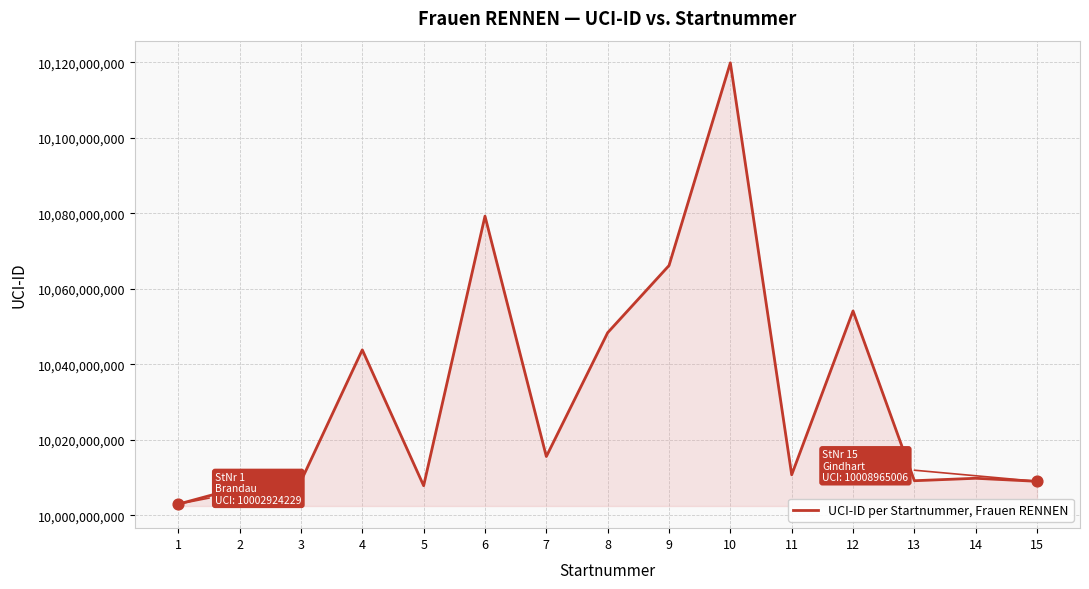

Between 3 and 5, which is larger?

3